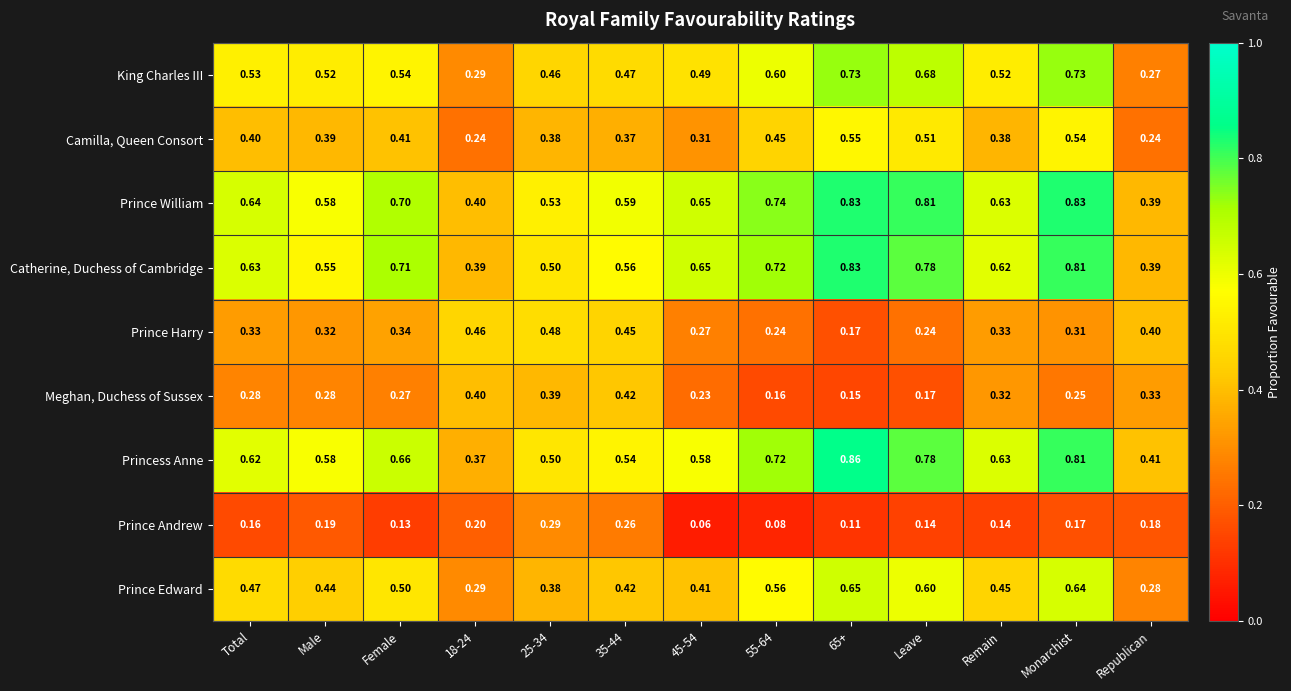

Between 25-34 and 65+, which series saw the biggest shift?

Princess Anne